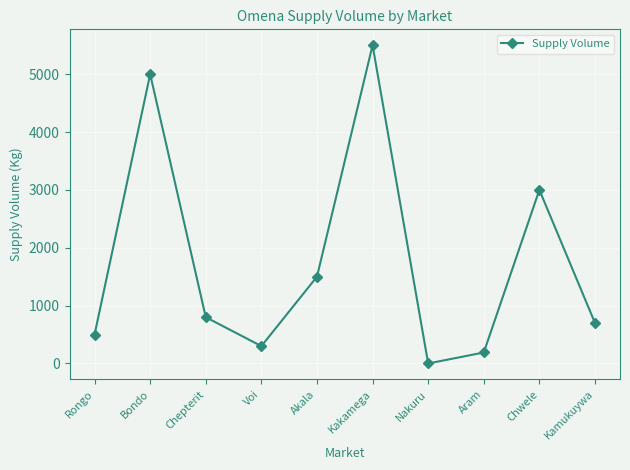

Approximately how many times larger is the value at Chepterit compared to Akala?

0.5